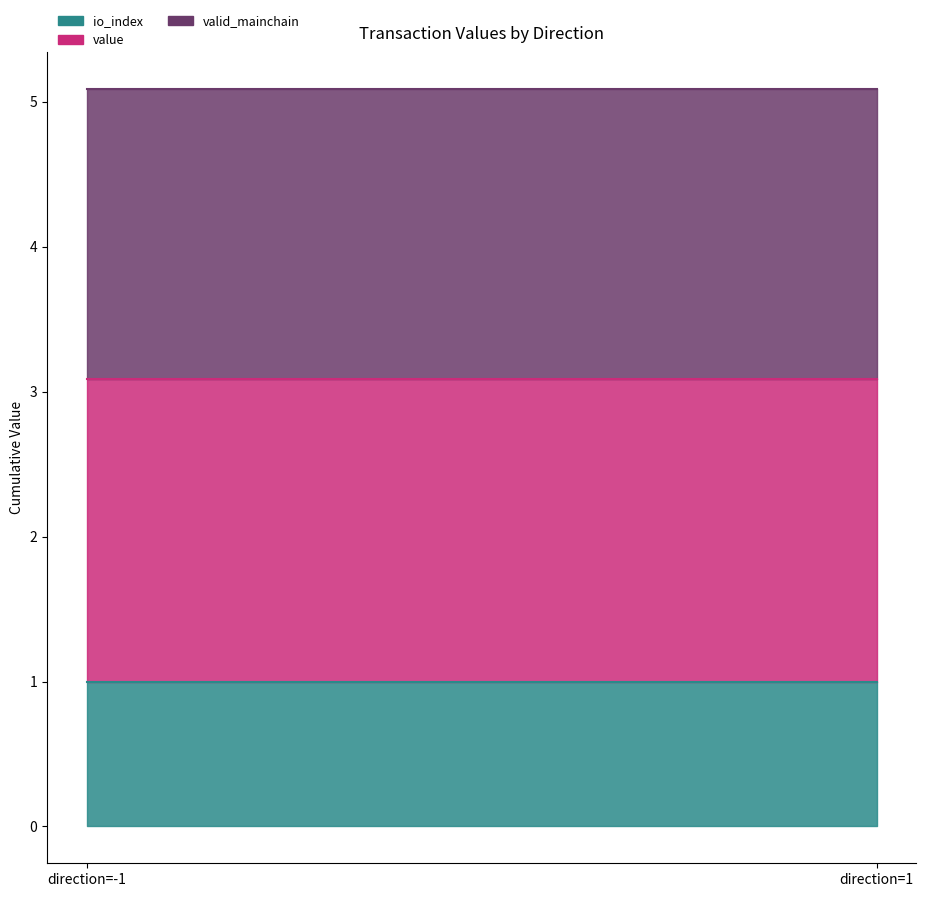

At which label is valid_mainchain closest to 1?

-1